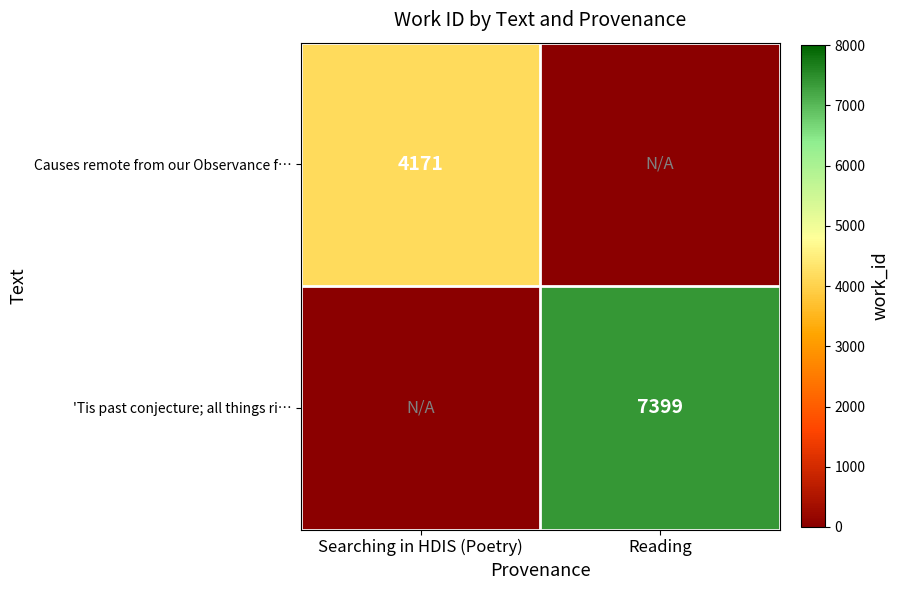

What is the maximum value shown in the chart?

7399